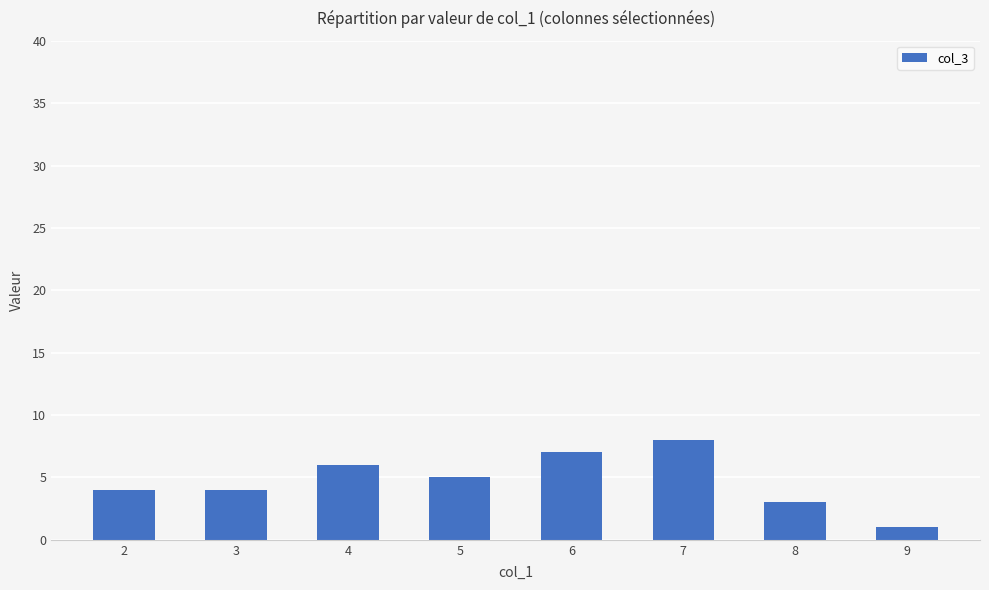

Which category has the highest value across all series?

7